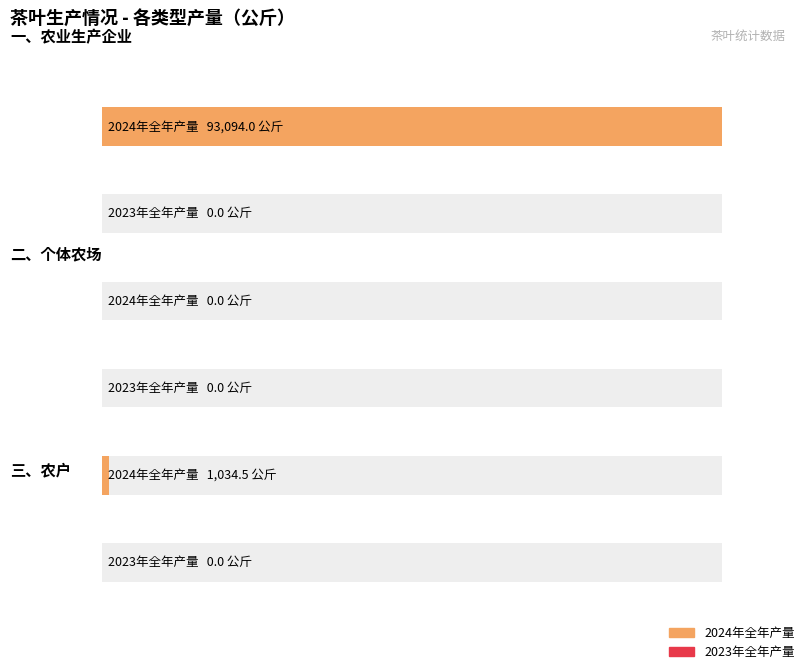

Is it true that 2024年全年产量 equals 157293.8 at 一、农业生产企业?

False